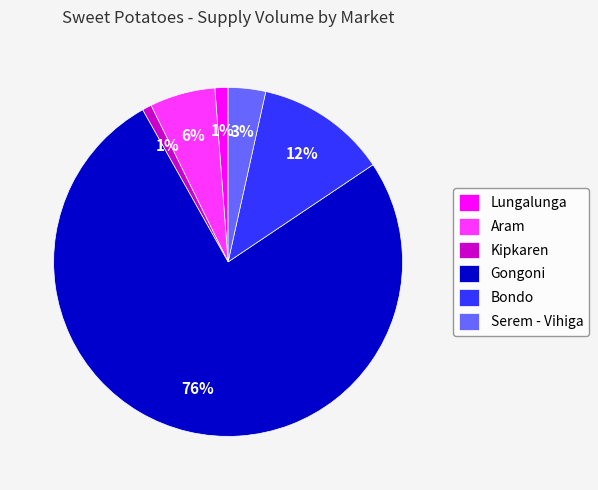

Do Serem - Vihiga and Aram together represent more than half of the pie?

No